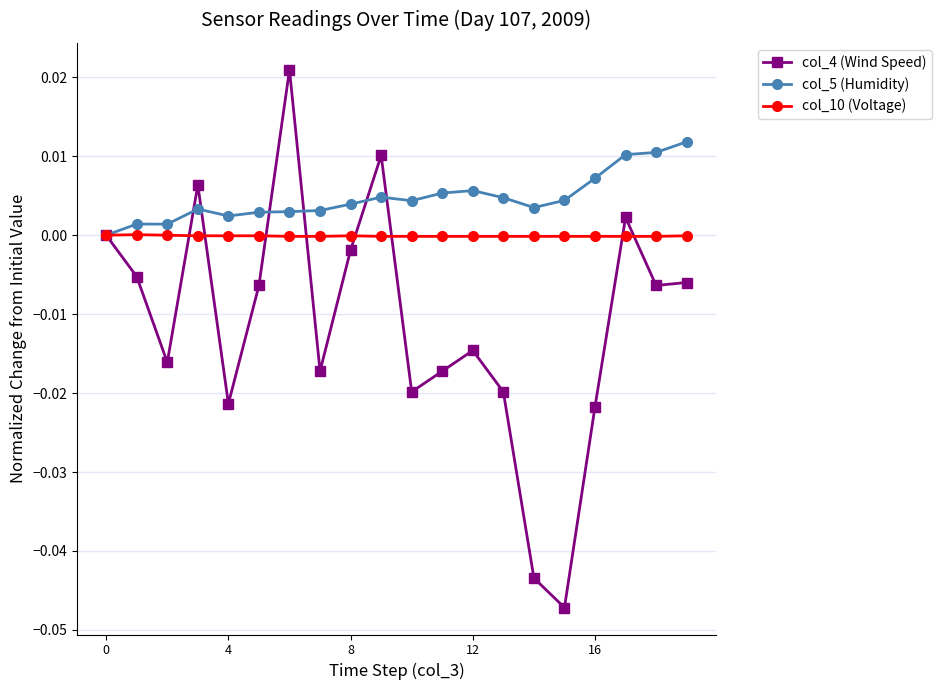

List the series in order of their peak value, highest first.

col_4 (Wind Speed), col_5 (Humidity), col_10 (Voltage)